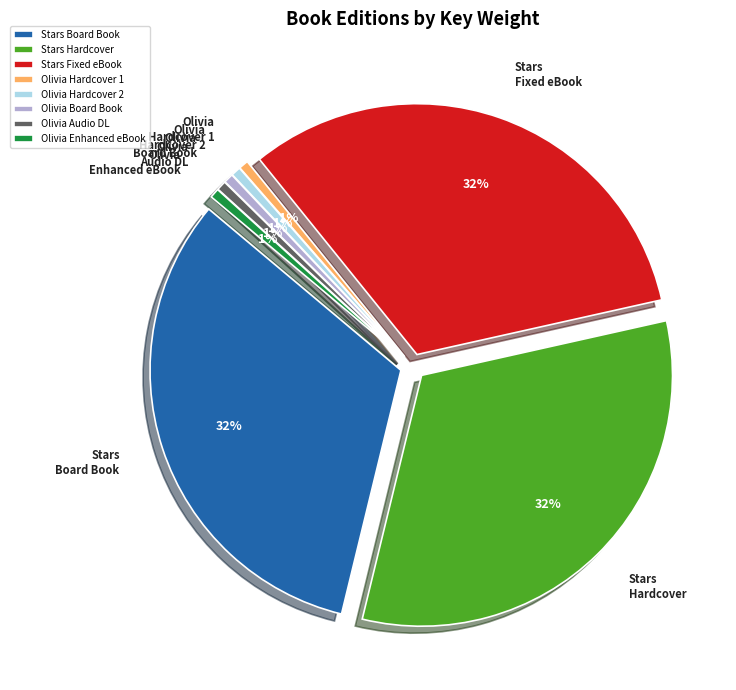

The Stars (Board Book) slice represents 32% of the pie. True or false?

True